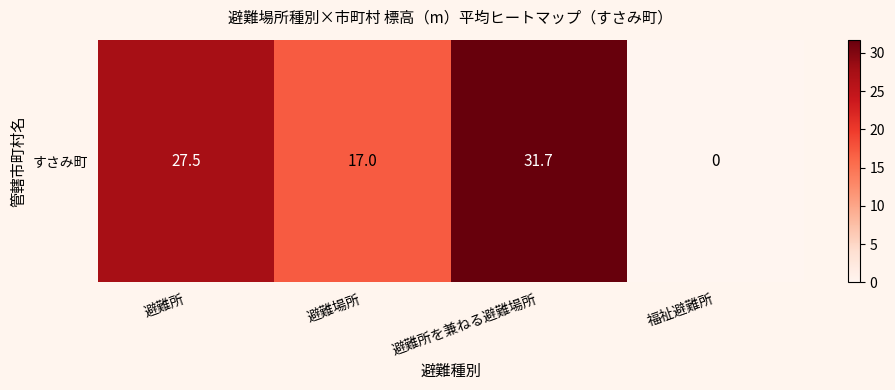

Which has a higher value, 福祉避難所 or 避難所を兼ねる避難場所?

避難所を兼ねる避難場所